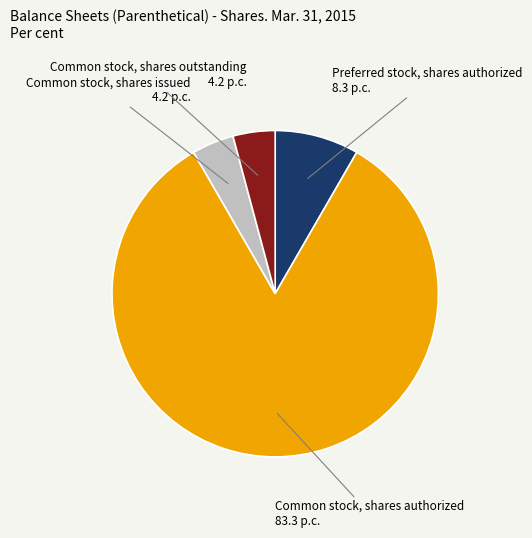

Is there a majority slice in this chart?

Yes